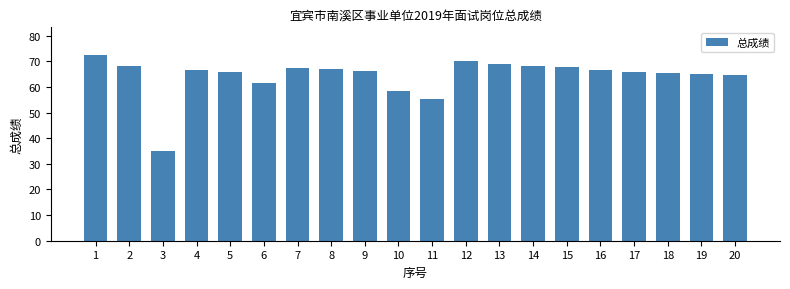

The value at 18 is 97.0. True or false?

False